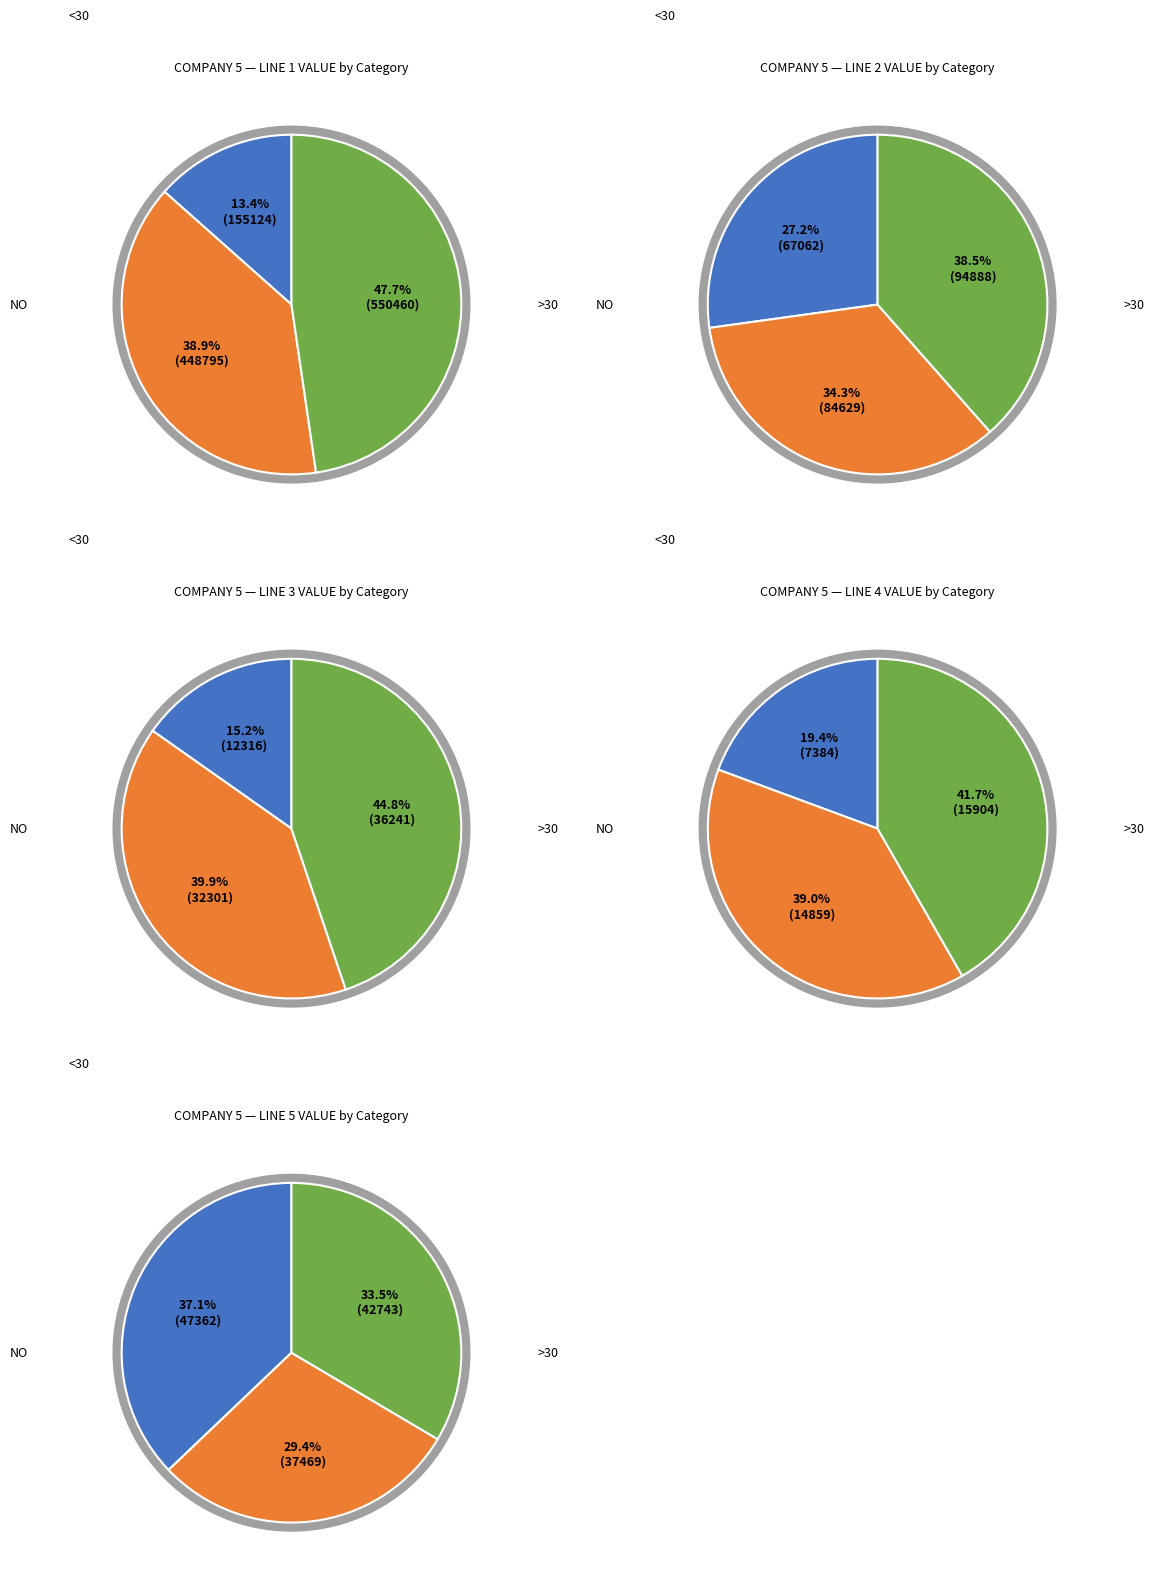

Which slice is the largest?

LINE 1